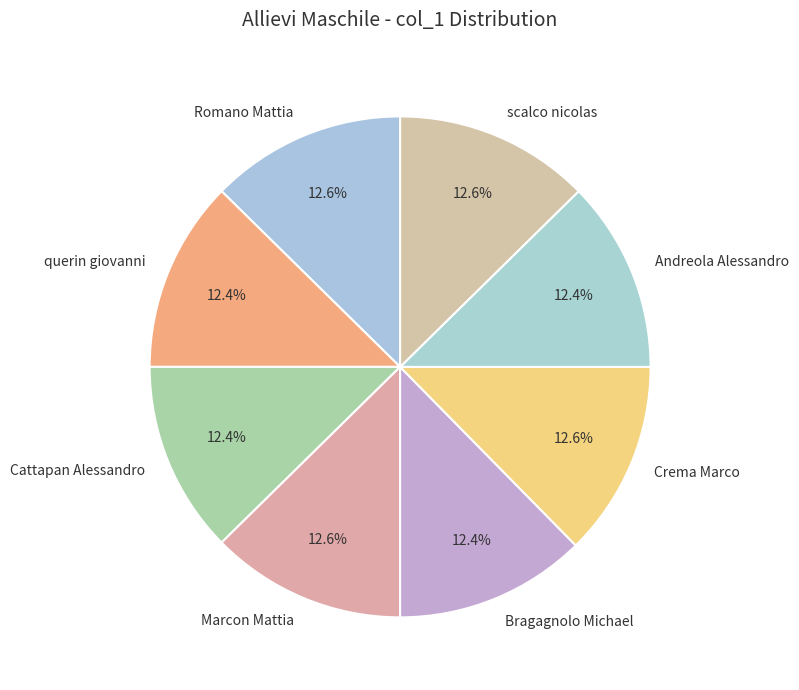

Is Marcon Mattia the majority of the pie?

No